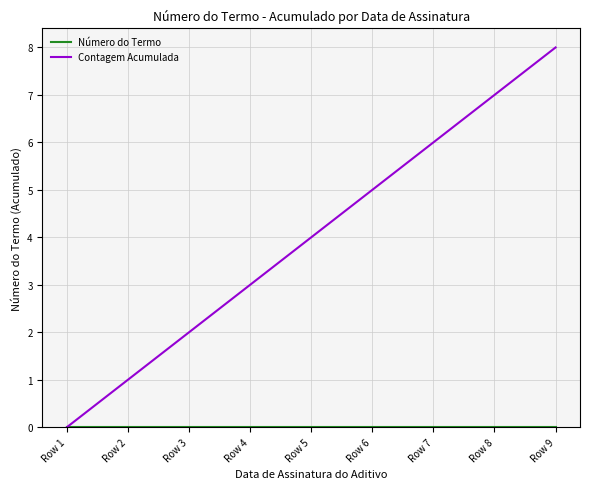

Is this an area chart (filled region under the line)?

No